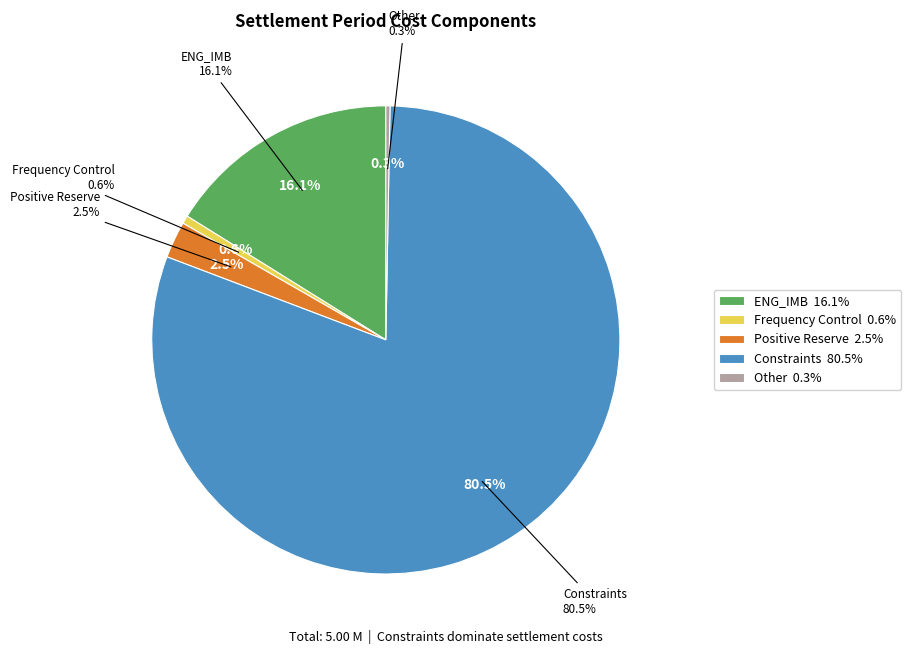

Does any single category account for the majority?

No